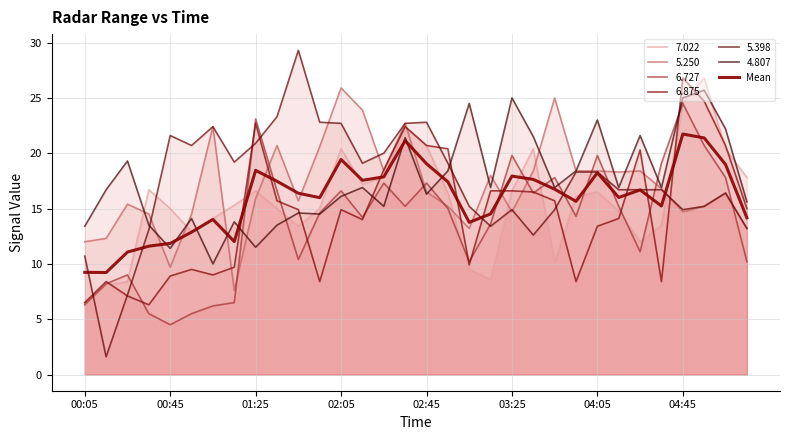

The chart shows a value of 25.2 at 26. True or false?

False